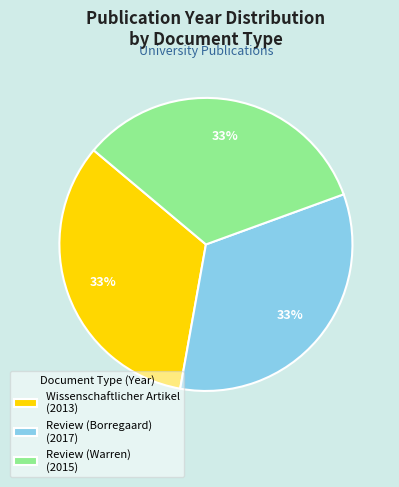

Is the sum of Review (Warren) (2015) and Review (Borregaard) (2017) greater than half?

Yes